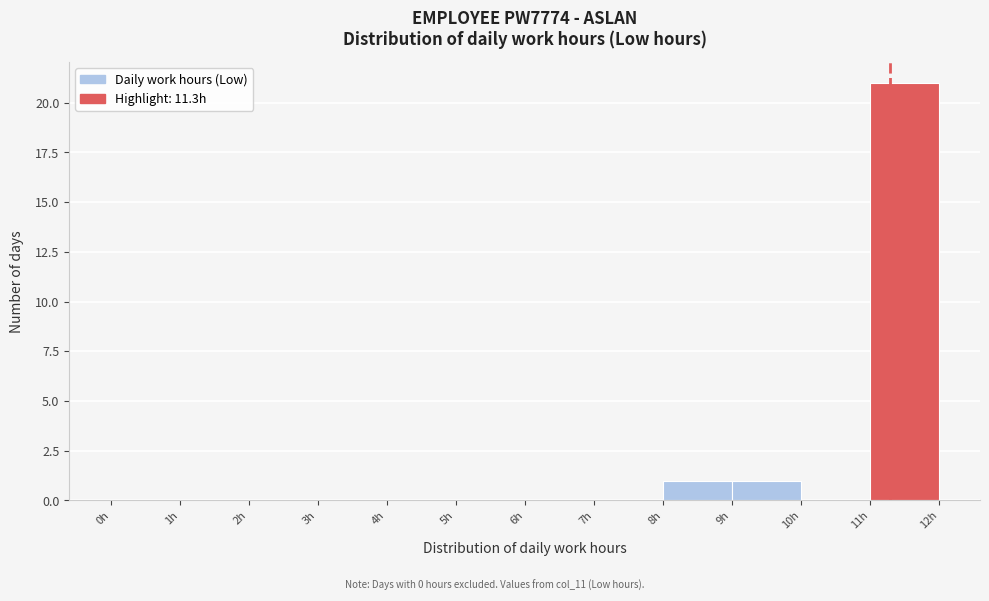

Reading left to right, list every bar in this chart as the range it spans on the x-axis followed by its height. The values are not printed on the chart, so give them approximately, as read against the axis.

0 to 1: 0
1 to 2: 0
2 to 3: 0
3 to 4: 0
4 to 5: 0
5 to 6: 0
6 to 7: 0
7 to 8: 0
8 to 9: 1
9 to 10: 1
10 to 11: 0
11 to 12: 21